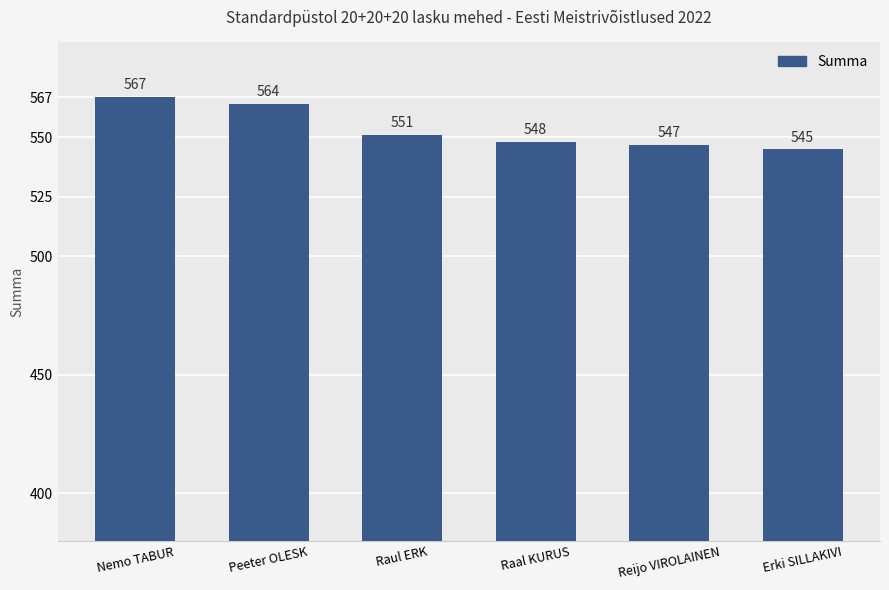

The chart shows a value of 951 at Raul ERK. True or false?

False